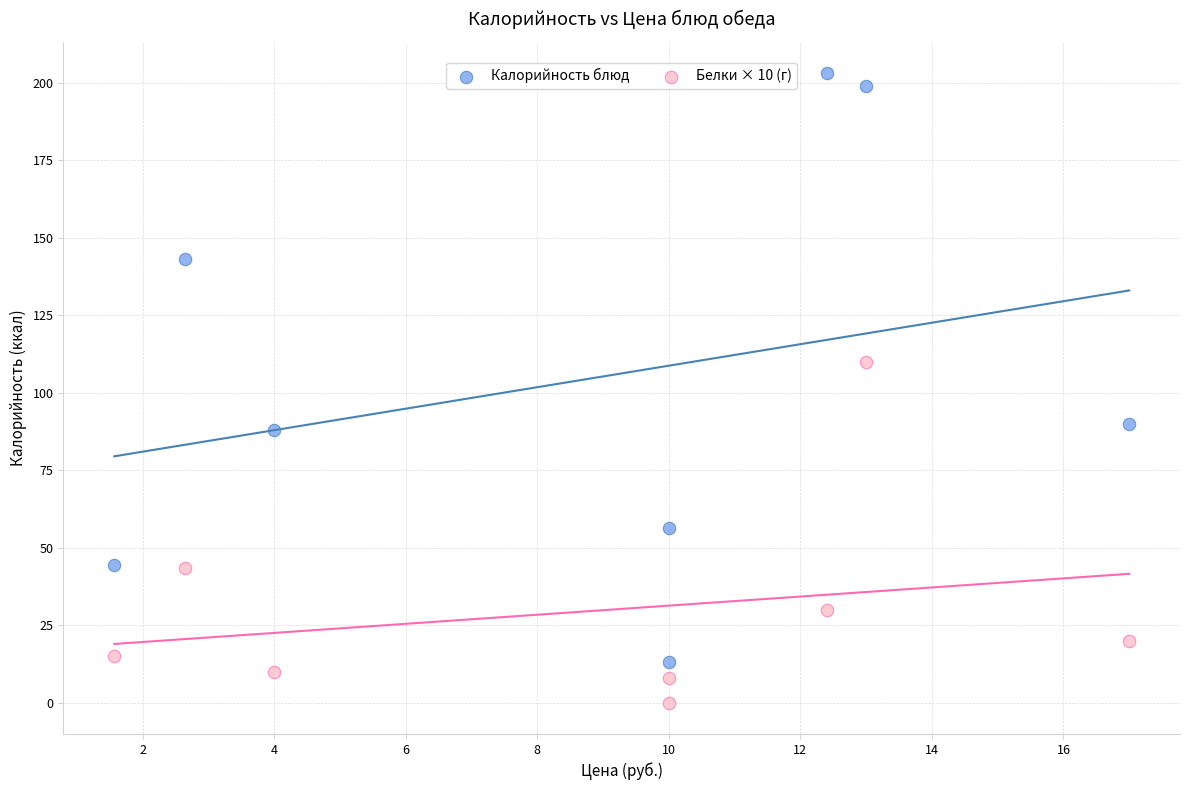

Which series contains the lowest Y value?

Белки × 10 (г)